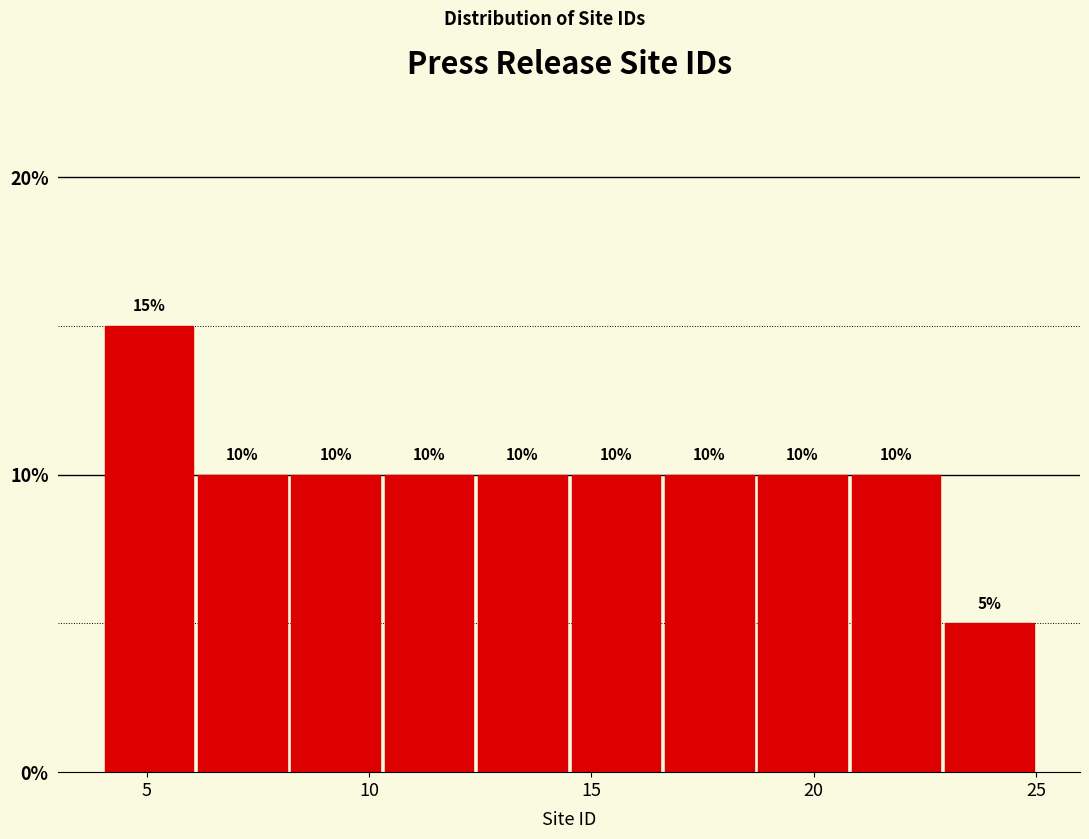

Which range on the x-axis has the tallest bar?

4.0 to 6.1